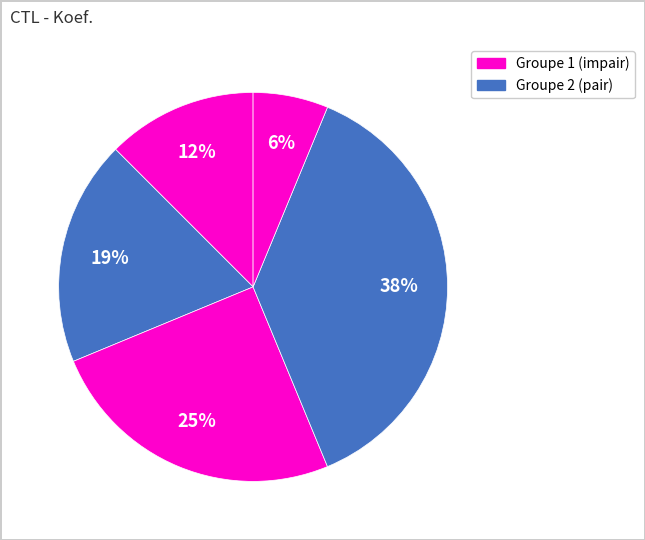

Count the number of slices in the pie.

5